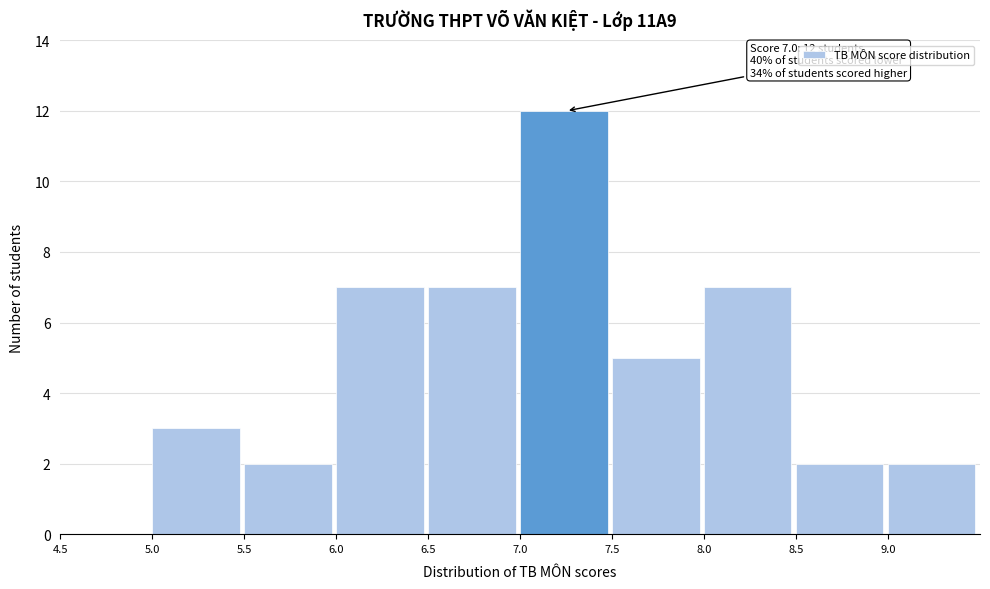

Which range on the x-axis has the tallest bar?

7.0 to 7.5